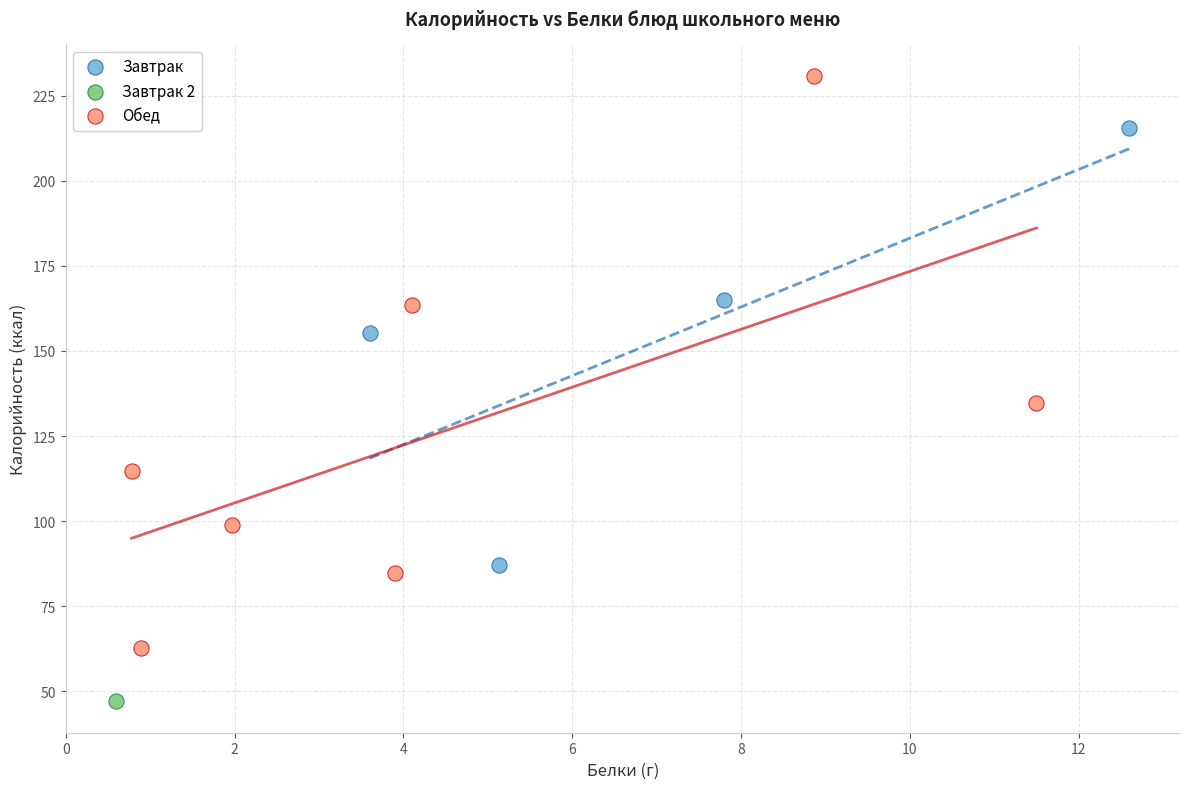

What are all the series names shown in the legend?

Завтрак, Завтрак 2, Обед